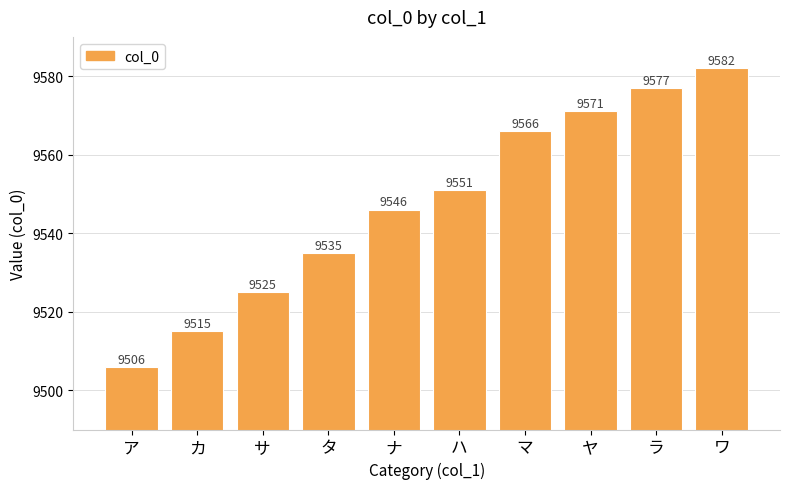

Reading left to right, list all the values displayed in this chart.

ア=9506	カ=9515	サ=9525	タ=9535	ナ=9546	ハ=9551	マ=9566	ヤ=9571	ラ=9577	ワ=9582